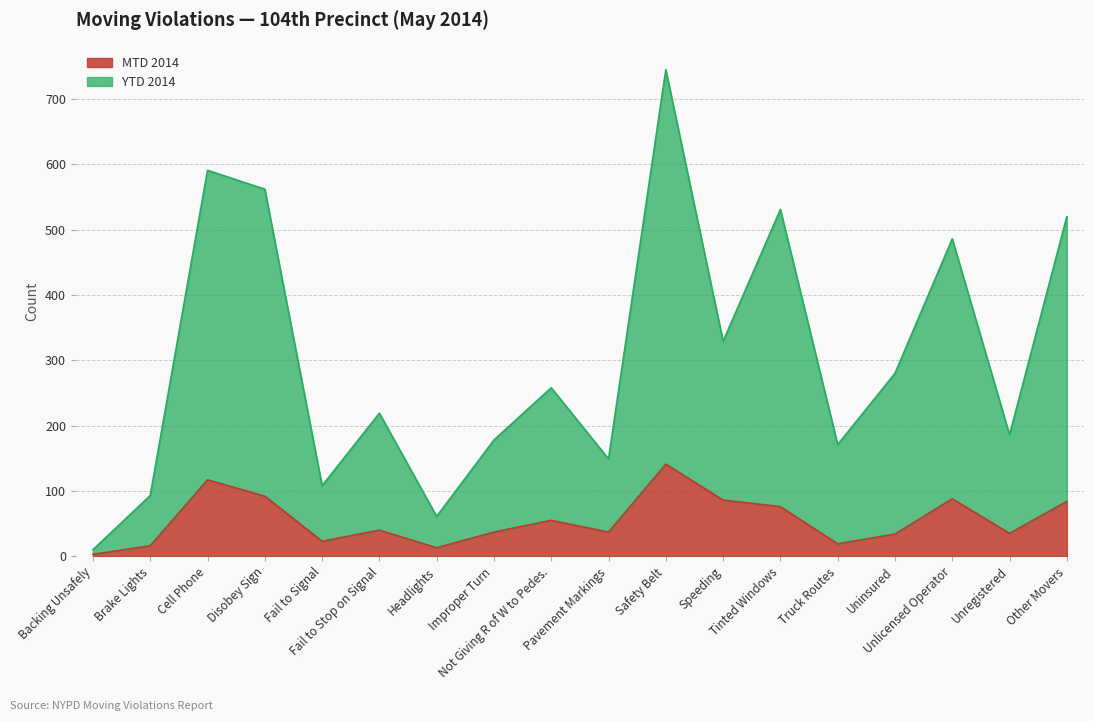

True or false: MTD 2014 has a value of 35 at Unregistered.

True